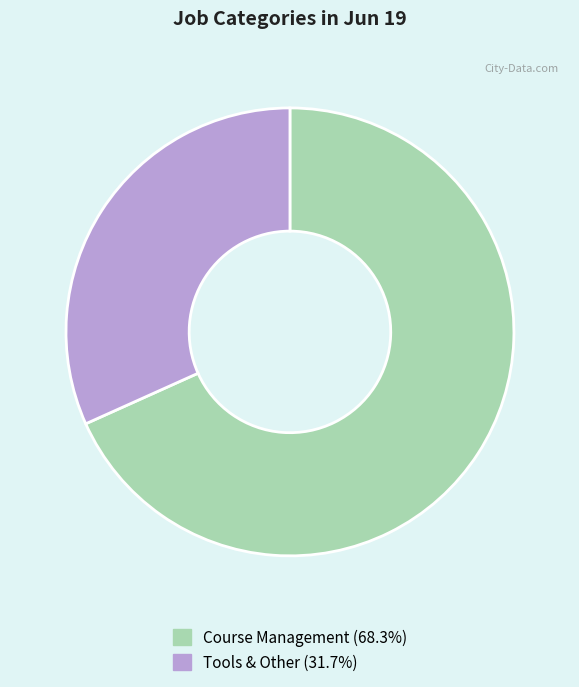

Is it true that Course Management is 76% of the pie?

False